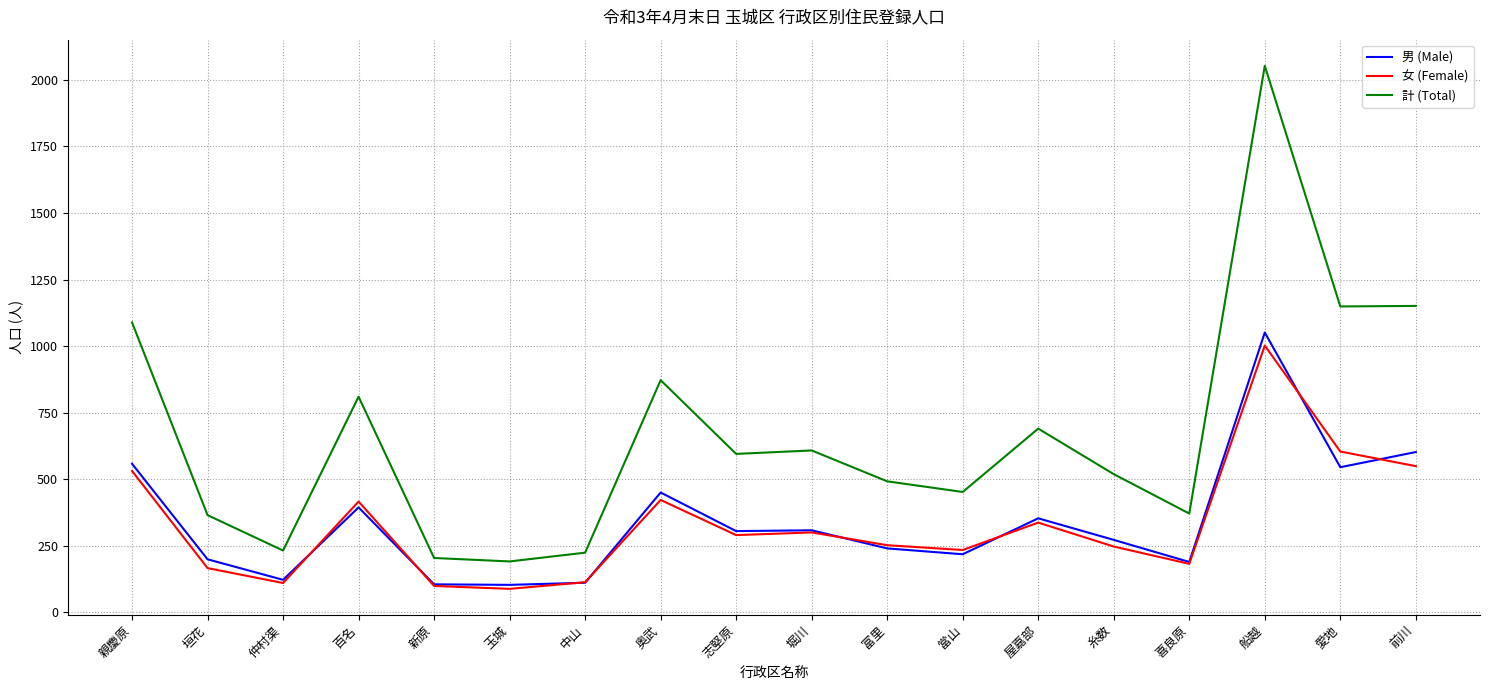

True or false: 計 (Total) and 女 (Female) cross at least once.

False